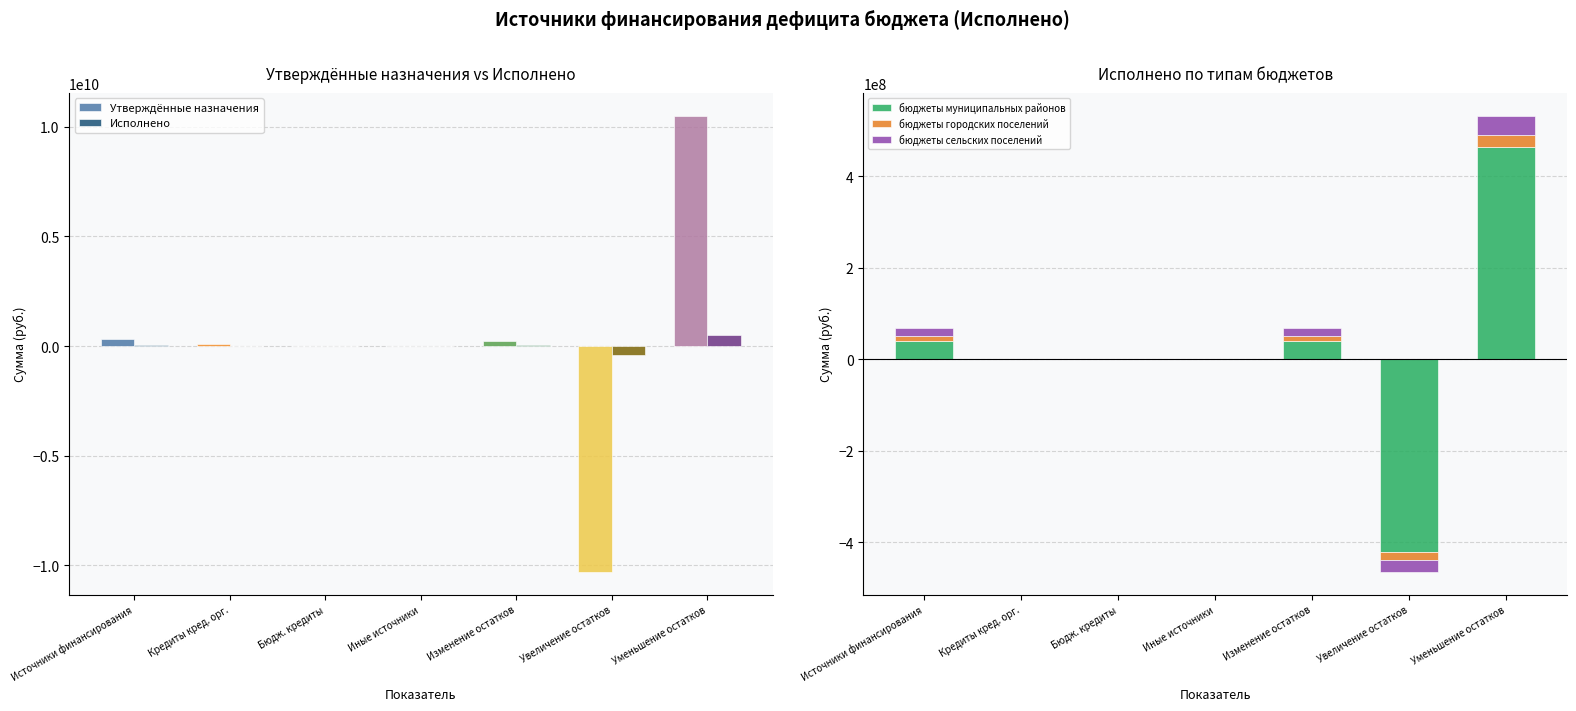

Is it true that Утверждённые назначения equals 0.0 at Бюдж. кредиты?

True